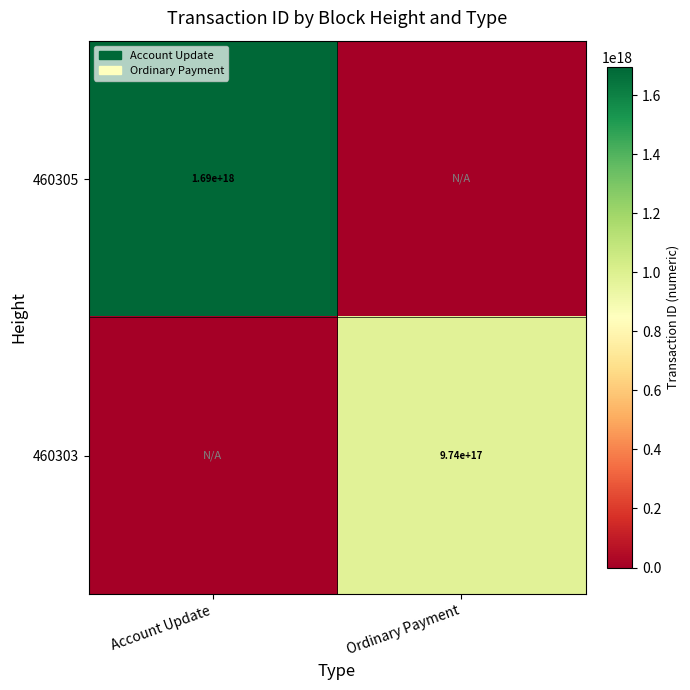

The value of 460303 at Ordinary Payment is 974000000000000000. True or false?

True